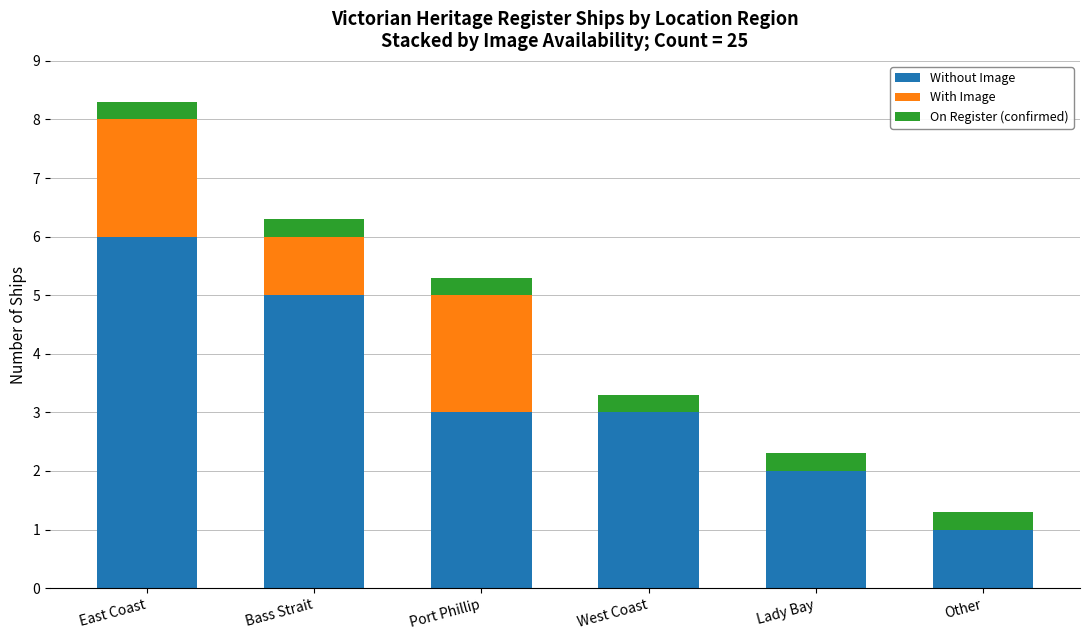

Read the Without Image value at Lady Bay.

2.0